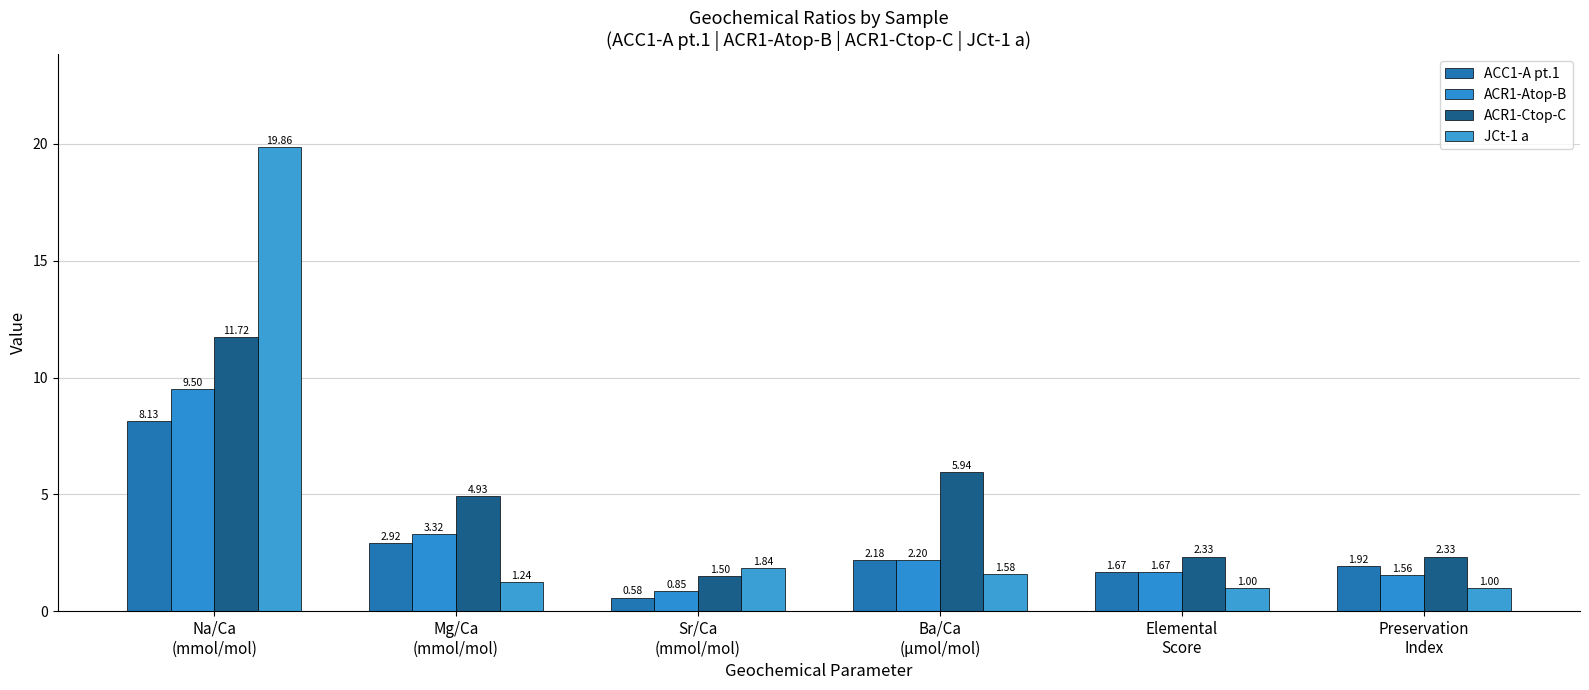

Between Na/Ca
(mmol/mol) and Sr/Ca
(mmol/mol), which series saw the biggest shift?

JCt-1 a